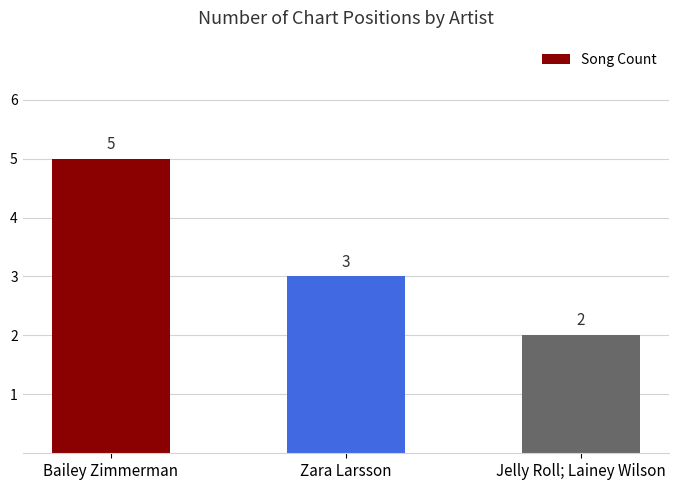

What value does the data have at Zara Larsson?

3